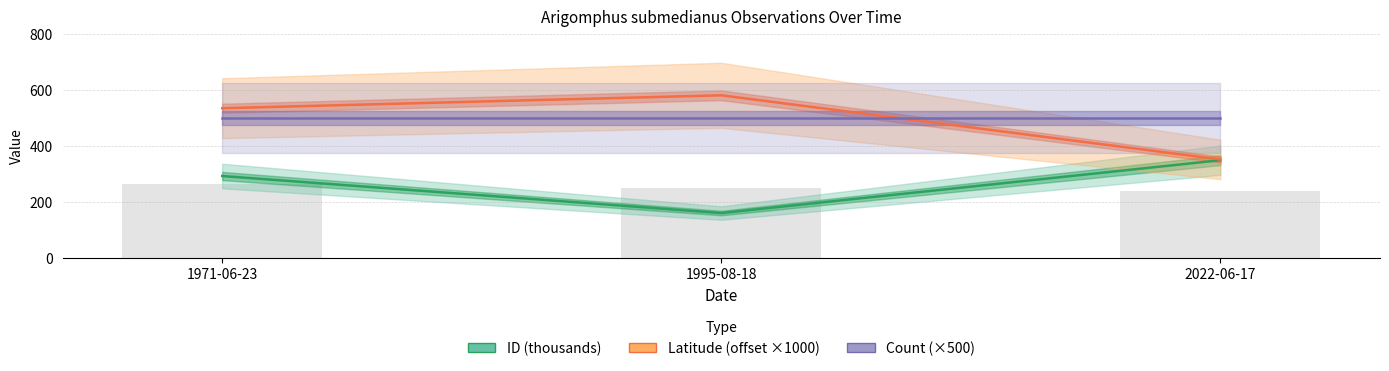

At which category is the sum across all series the highest?

1971-06-23